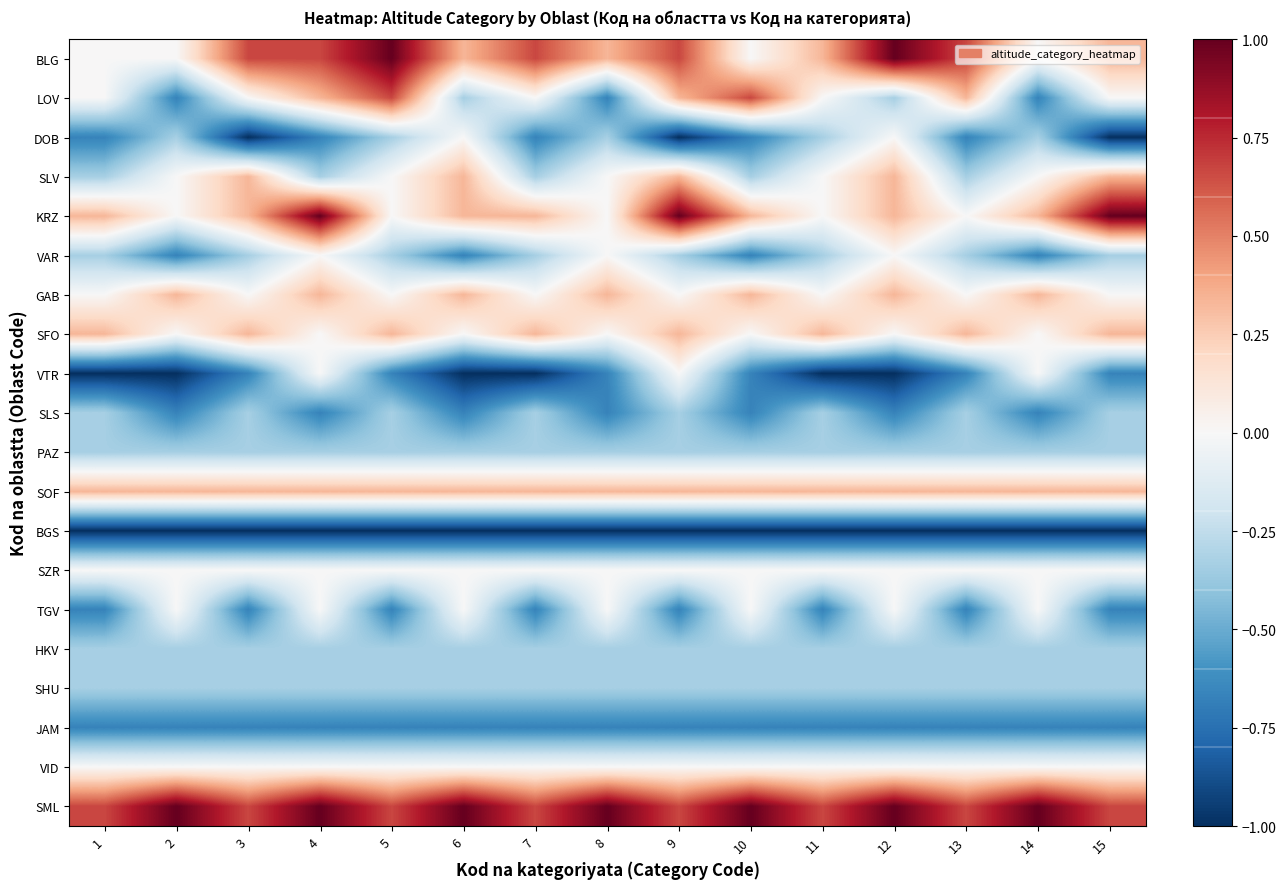

Which label corresponds to the smallest value in the chart?

3